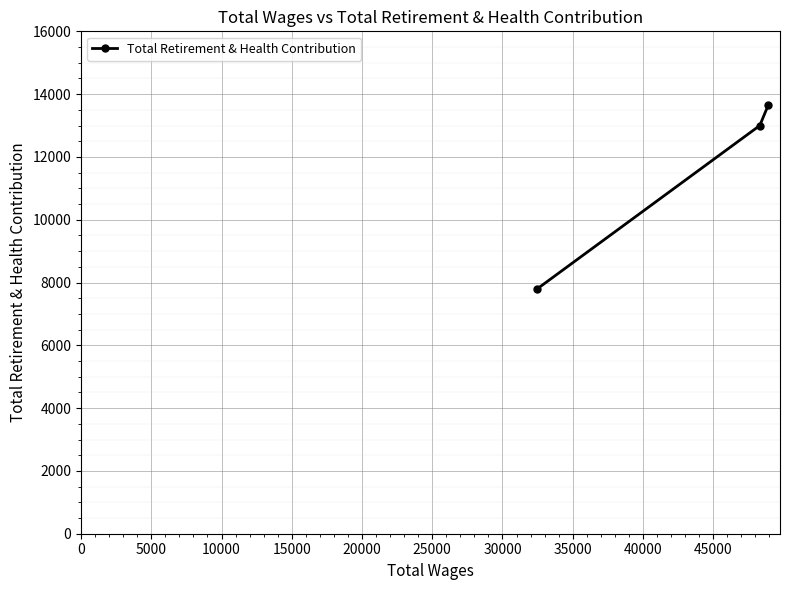

What is the value of the 2nd point from the left?

13000